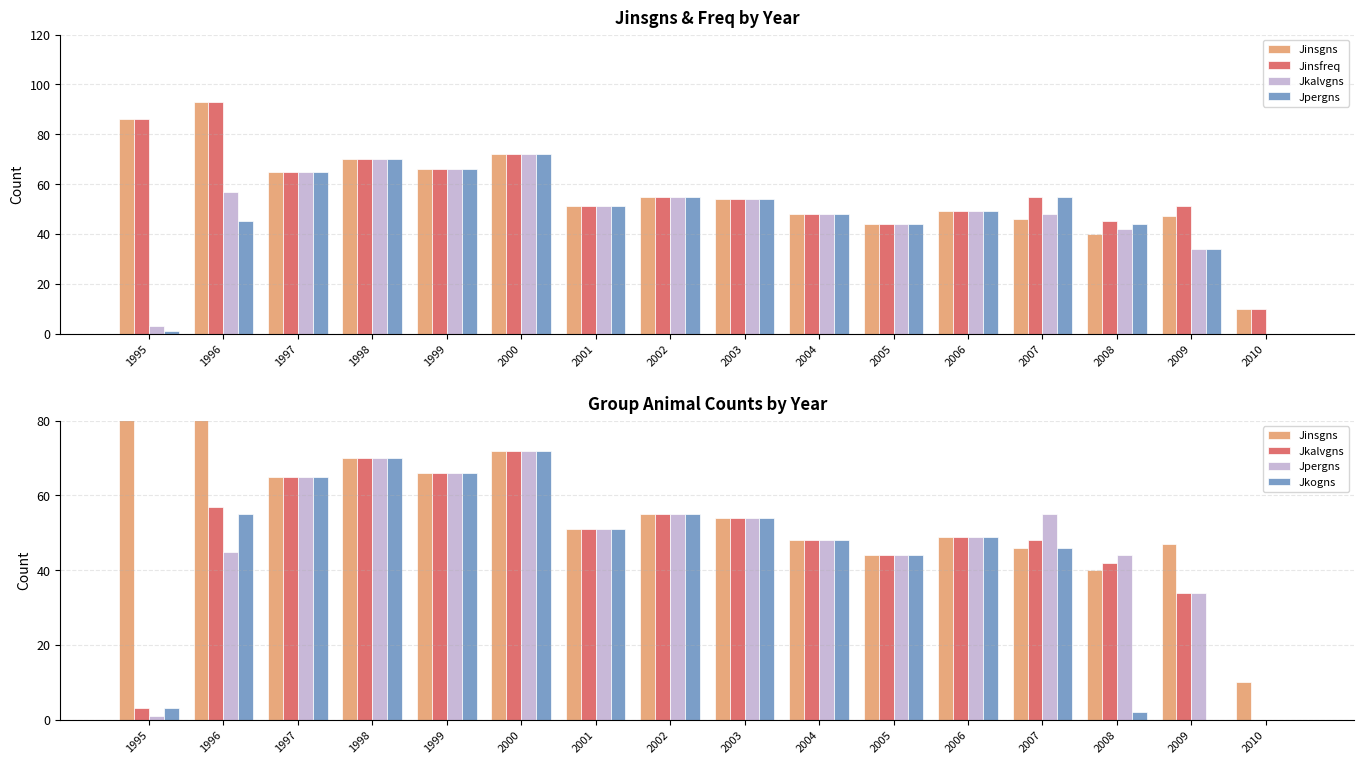

Reading left to right, list all the values displayed in this chart.

Jinsgns: 86	93	65	70	66	72	51	55	54	48	44	49	46	40	47	10
Jinsfreq: 86	93	65	70	66	72	51	55	54	48	44	49	55	45	51	10
Jkalvgns: 3	57	65	70	66	72	51	55	54	48	44	49	48	42	34	0
Jpergns: 1	45	65	70	66	72	51	55	54	48	44	49	55	44	34	0
Jkogns: 3	55	65	70	66	72	51	55	54	48	44	49	46	2	0	0